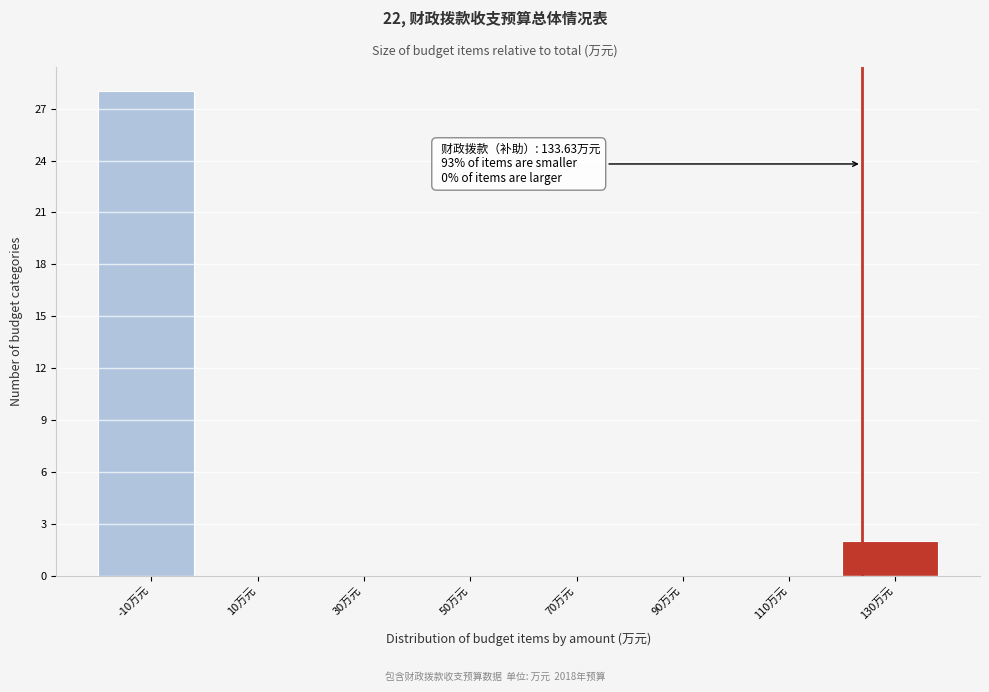

Reading right to left, what are all the values shown in this chart?

130万元=2	110万元=0	90万元=0	70万元=0	50万元=0	30万元=0	10万元=0	-10万元=28